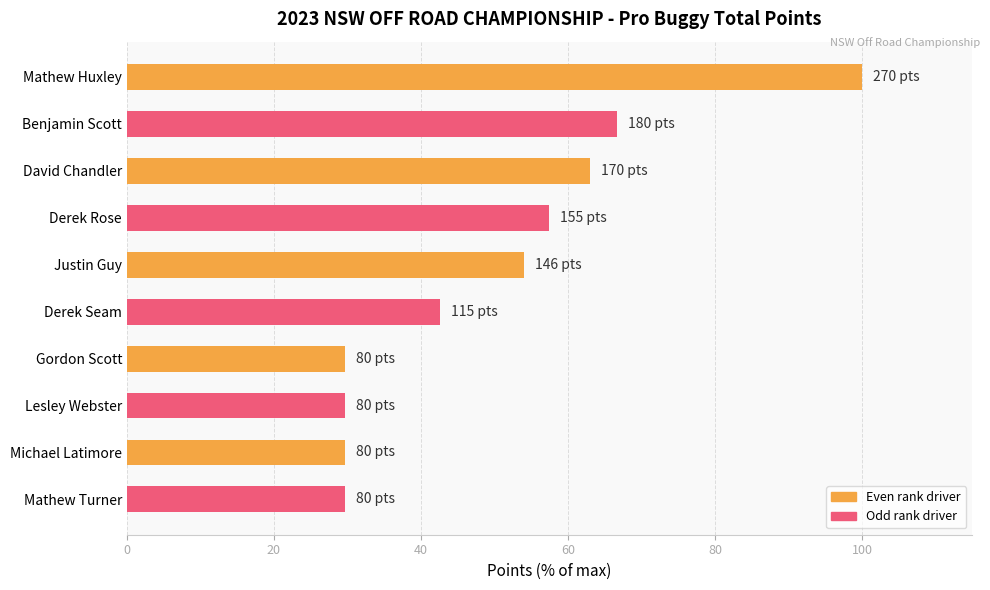

Does the chart contain stacked bars?

No